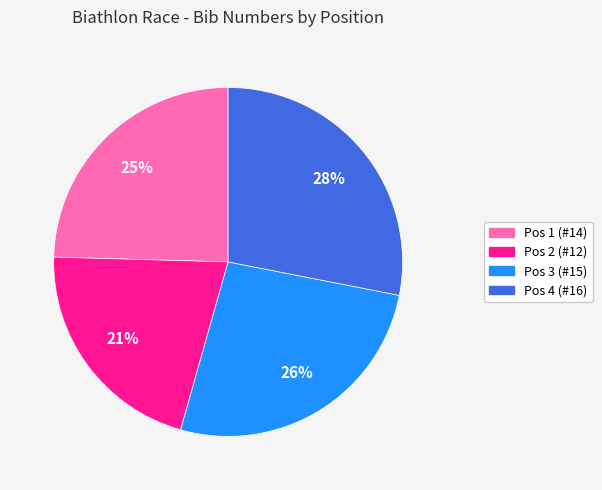

Which slice is the smallest?

Pos 2